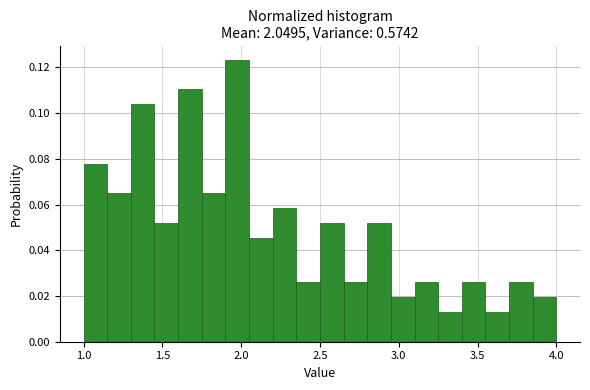

Read against the x-axis, roughly where is the centre of the tallest bar?

2.00